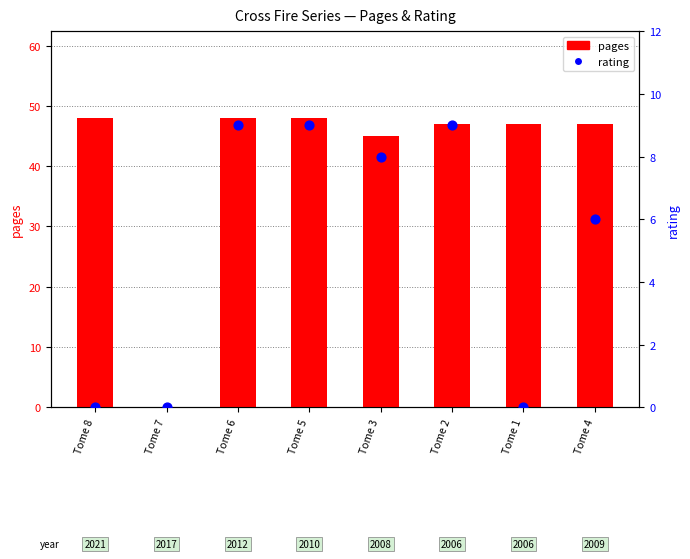

Which series has the widest spread of Y values?

pages